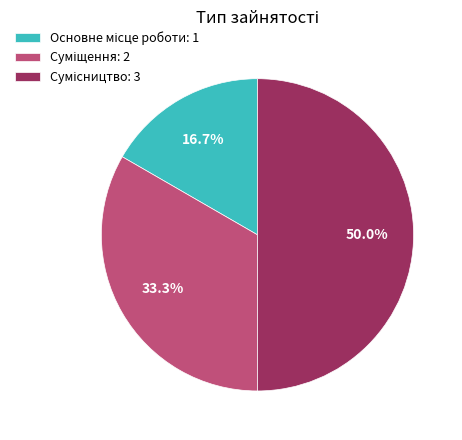

Does Суміщення represent more than half of the total?

No